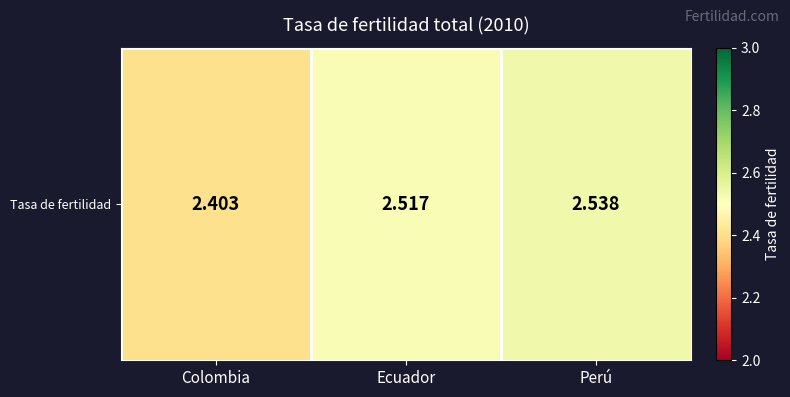

Count the number of data series in this chart.

1